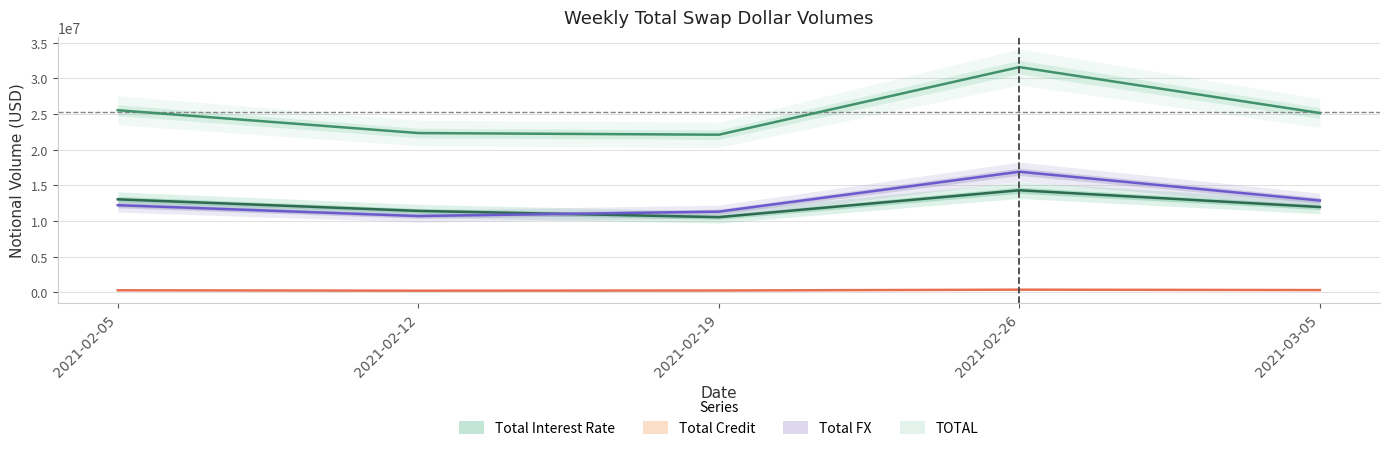

The Total Credit series shows 84499 at 2021-02-12. True or false?

False